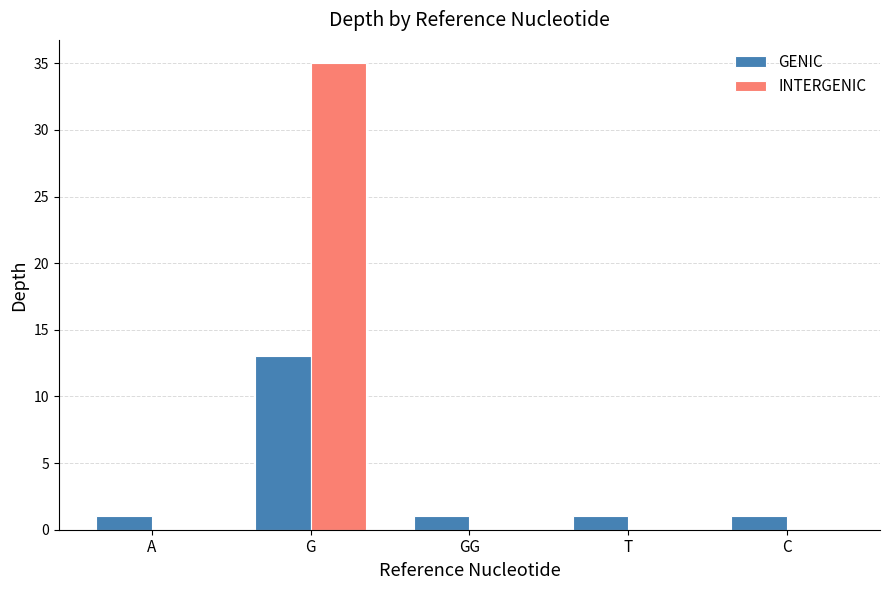

How many groups of bars are there?

5